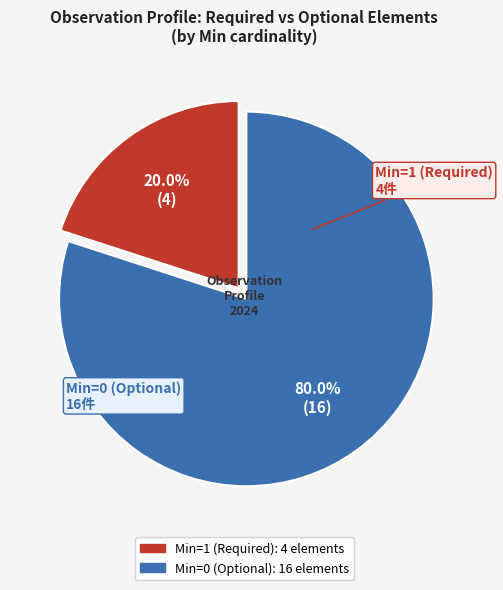

To the nearest percent, what is the average slice percentage?

50%